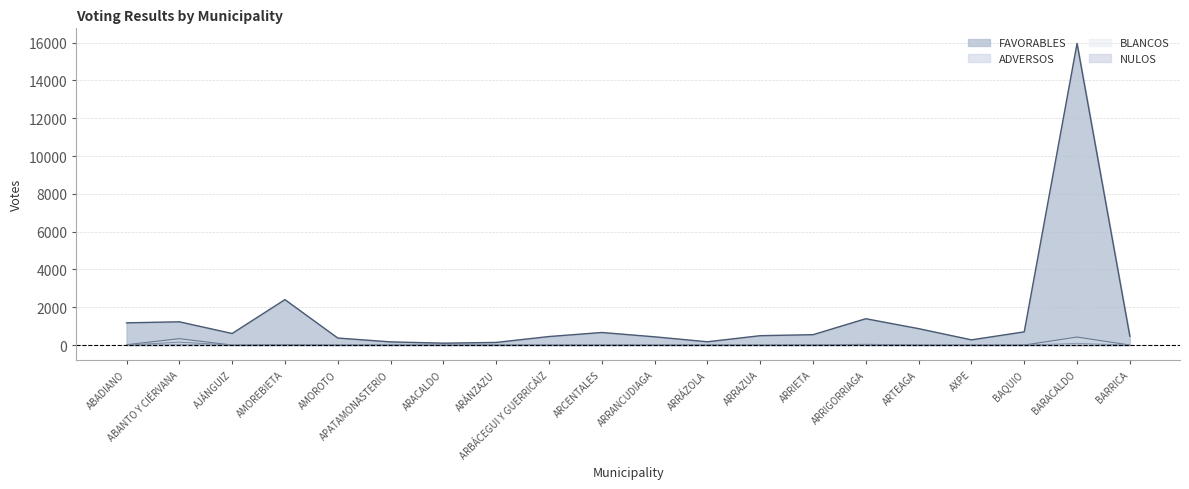

Where is NULOS nearest to the value 77?

ARRIGORRIAGA